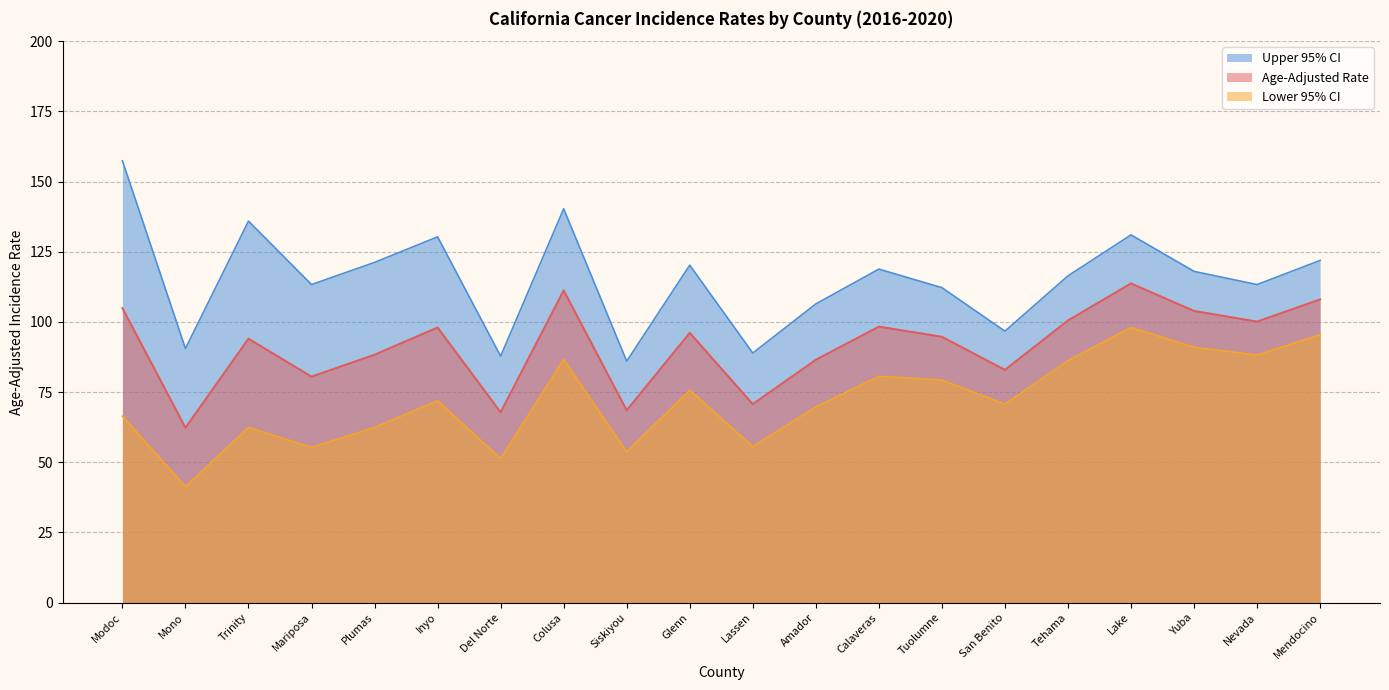

What is the highest value of the Lower 95% CI series?

98.0